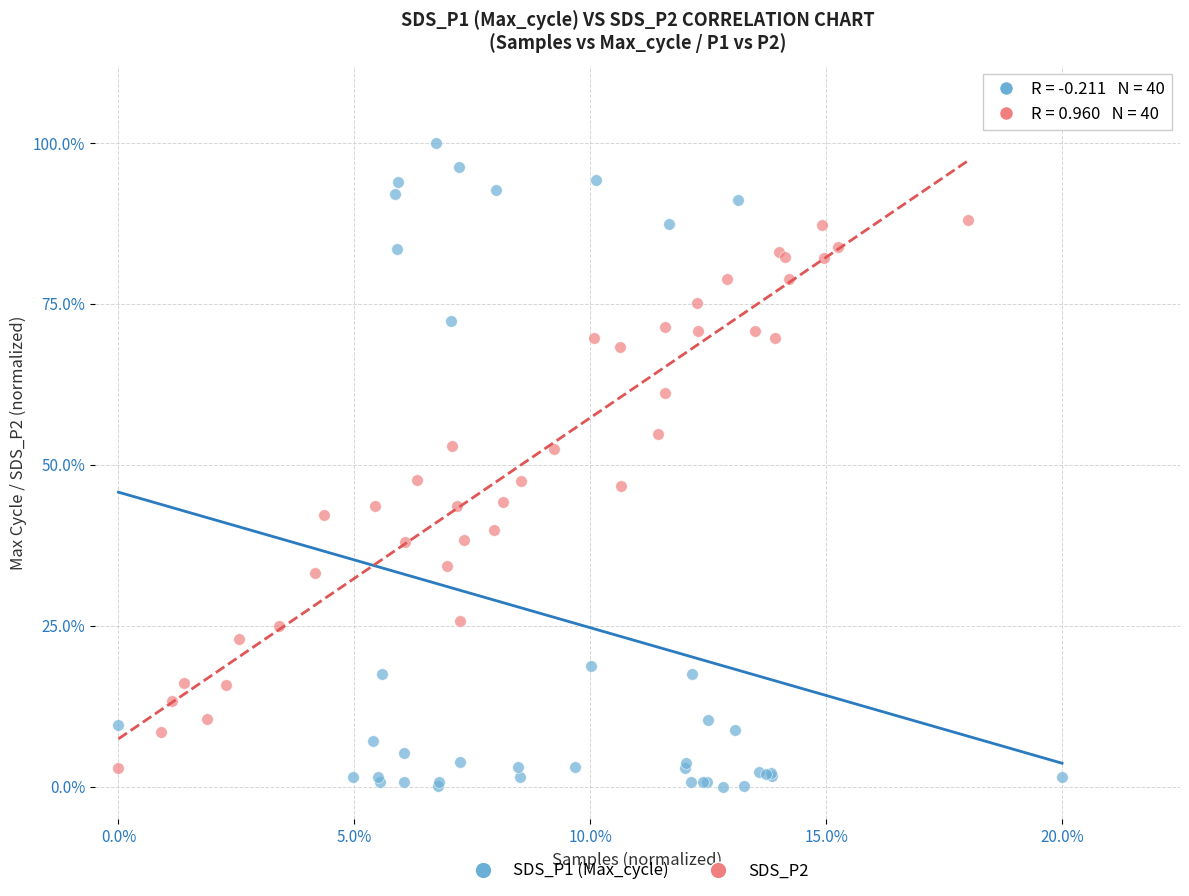

Which series contains the highest Y value?

SDS_P1 (Max_cycle)